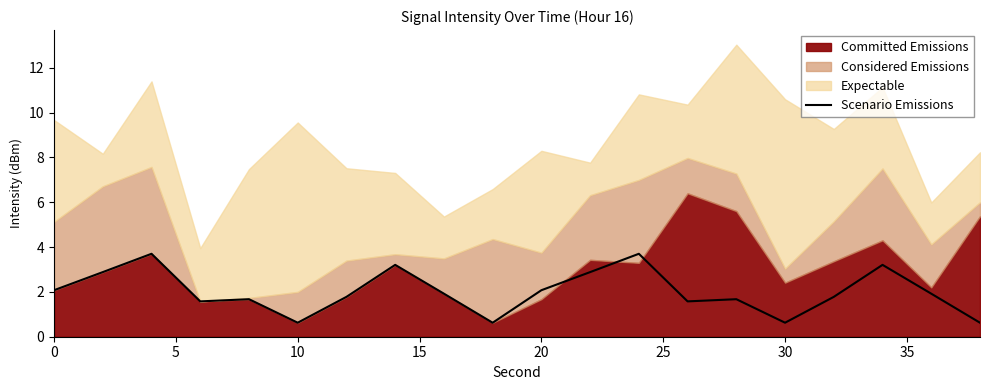

What is the sum of all values?

40.1